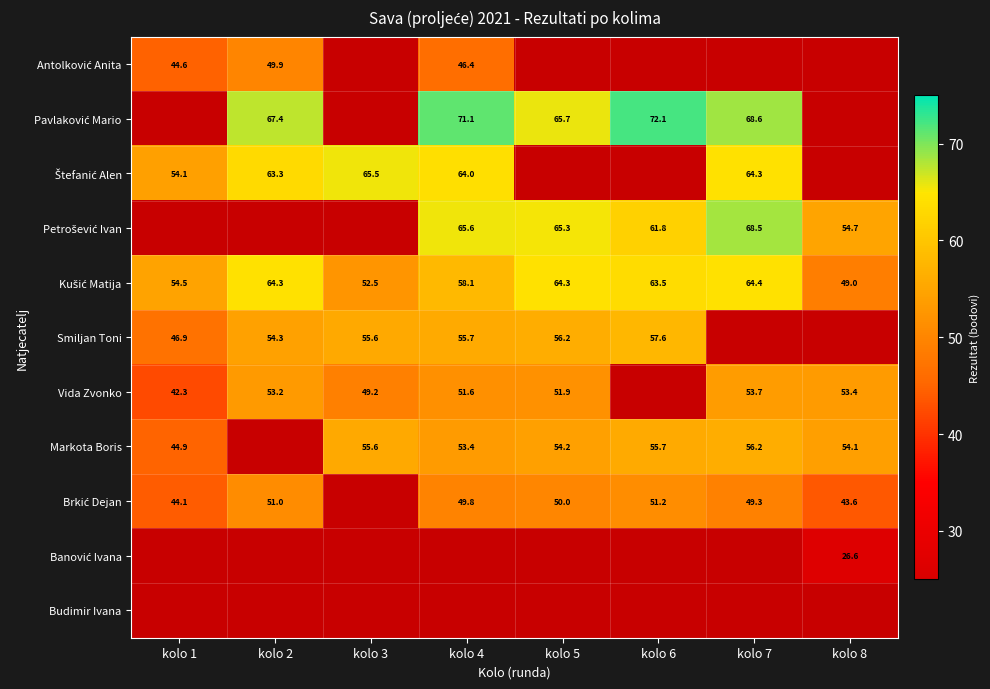

What is the difference between the Smiljan Toni values at kolo 1 and kolo 3?

8.7